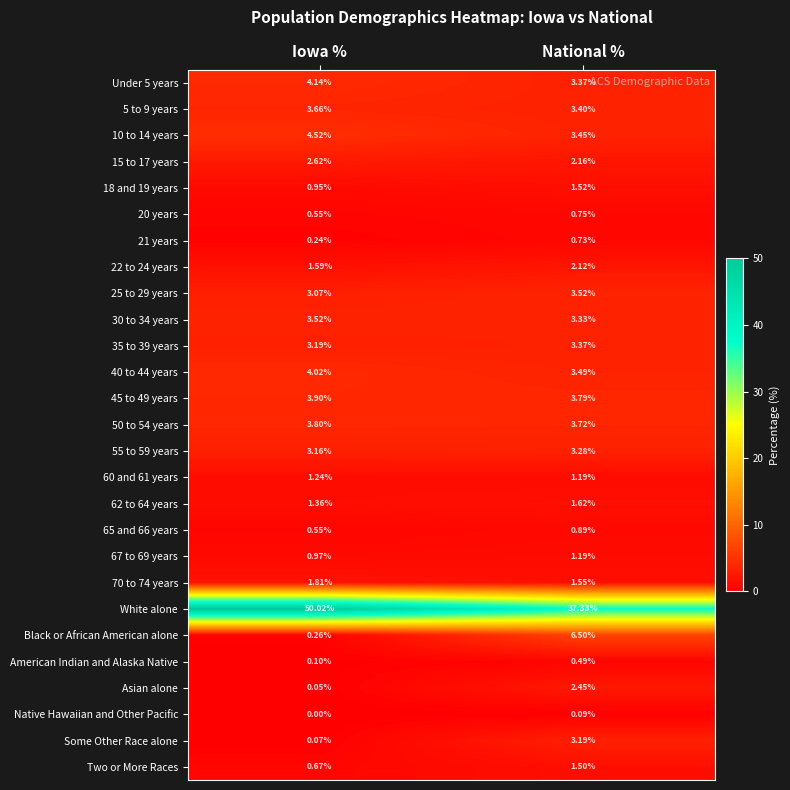

Is the value of Black or African American alone at Iowa % greater than the value of Native Hawaiian and Other Pacific at Iowa %?

Yes